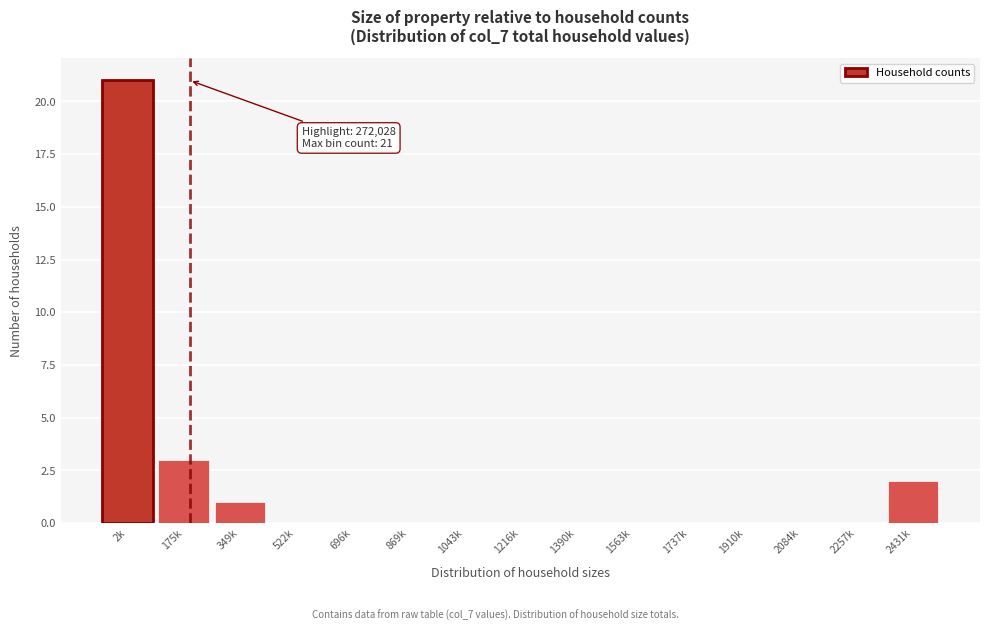

Reading left to right, what are all the values shown in this chart?

2k=21	175k=3	349k=1	522k=0	696k=0	869k=0	1043k=0	1216k=0	1390k=0	1563k=0	1737k=0	1910k=0	2084k=0	2257k=0	2431k=2